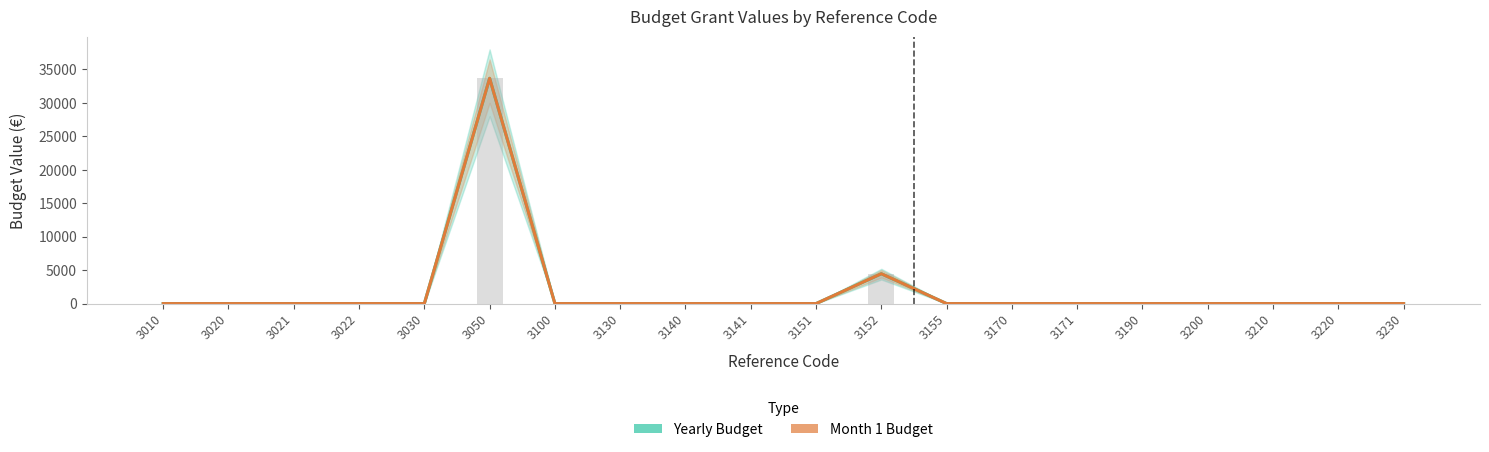

Is the value of Month 1 Budget at 3151 greater than the value of Yearly Budget at 3022?

No